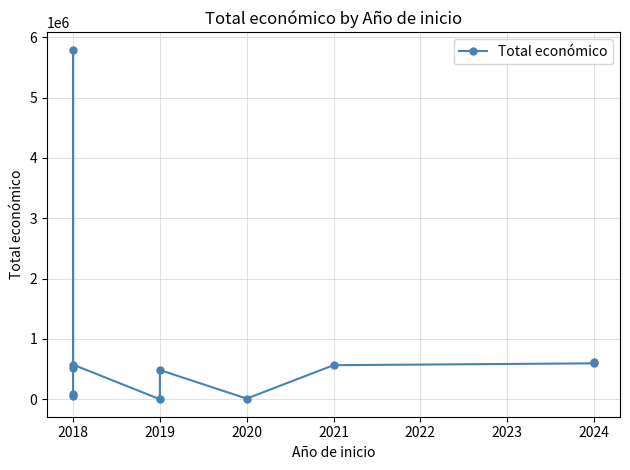

Reading left to right, extract all data points from this chart.

46300	90474	523022	5792221	574000	0	484641	10750	564758	595173	615375